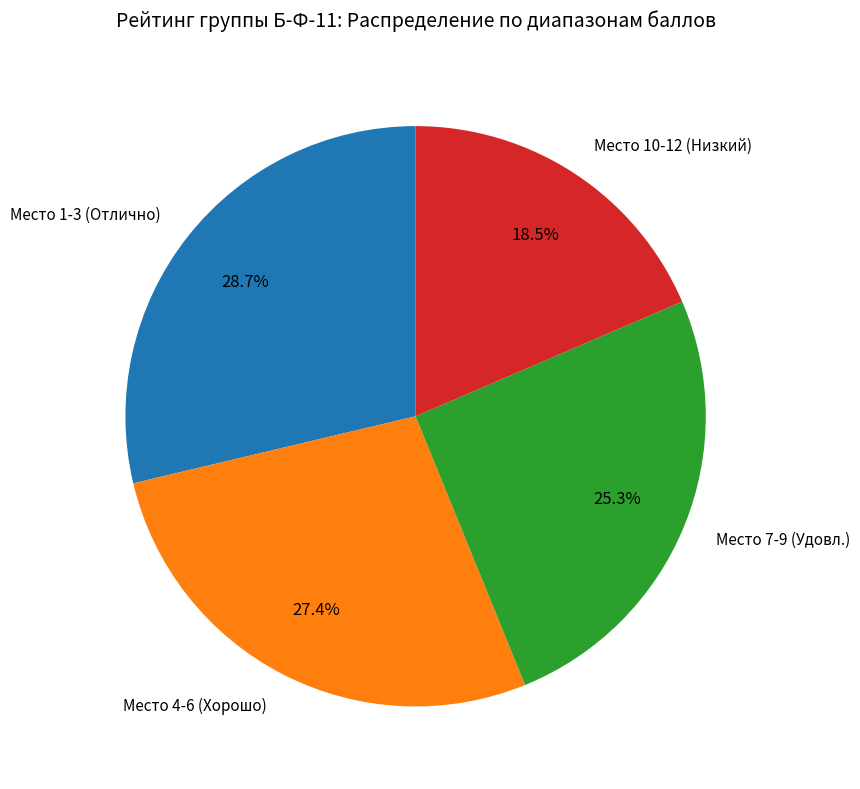

Which slice is the largest?

Место 1-3 (Отлично)